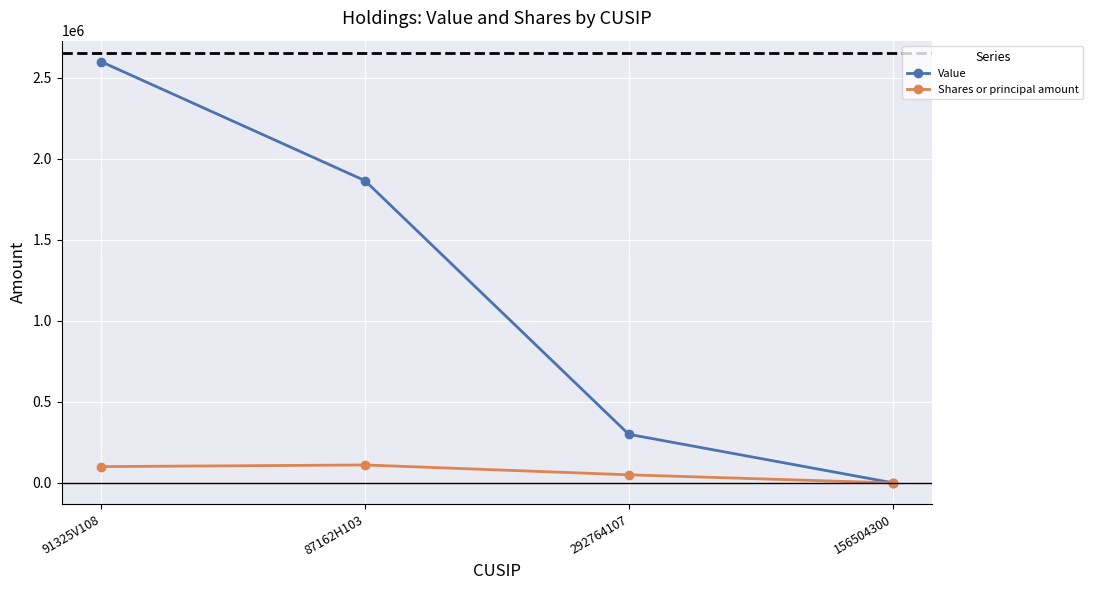

What are all the series names shown in the legend?

Value, Shares or principal amount